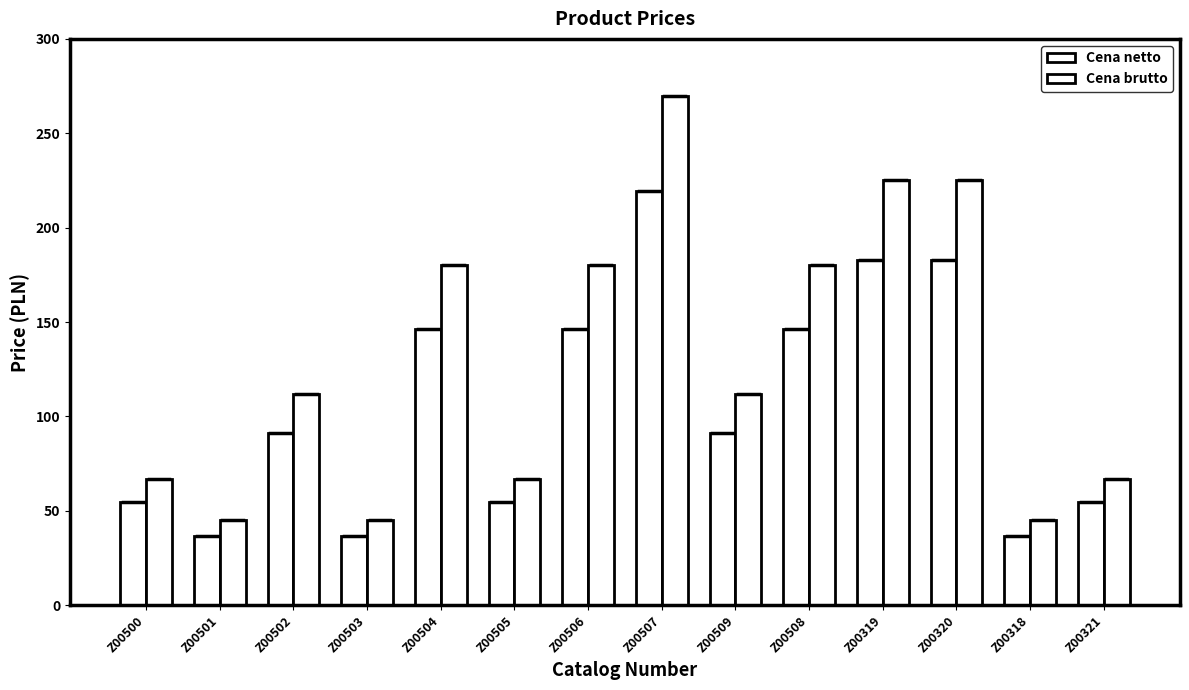

At which category is the sum across all series the highest?

Z00507